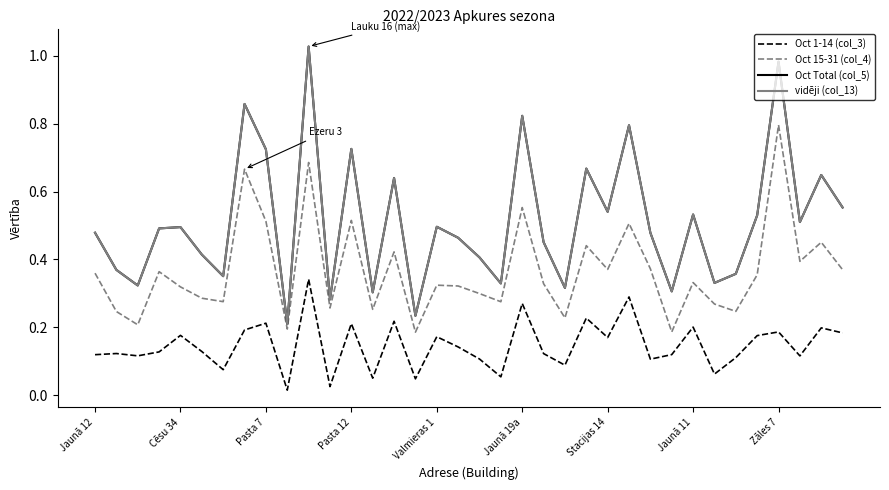

Which series has the largest range (max minus min)?

Oct Total (col_5)